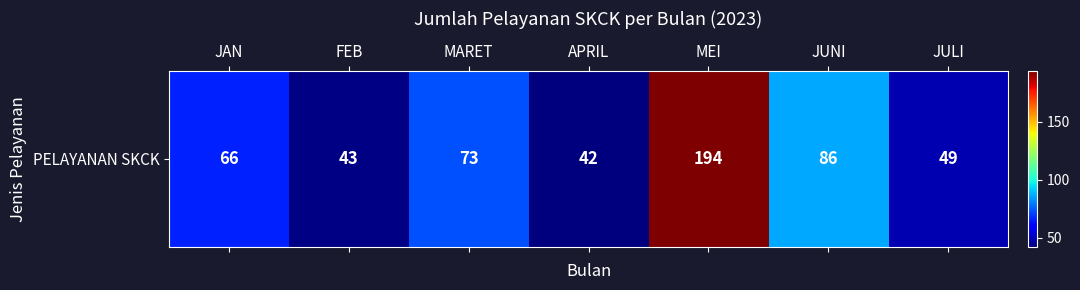

Reading left to right, list all the values displayed in this chart.

66	43	73	42	194	86	49